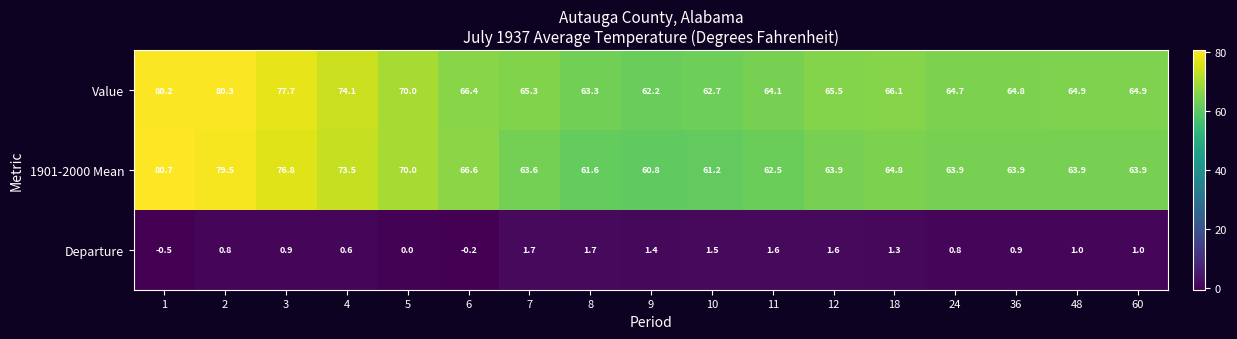

Count the number of categories in the chart.

17